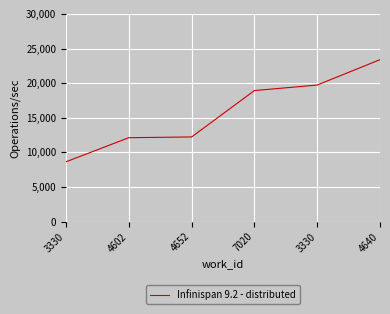

What is the label of the 5th point from the left?

3330